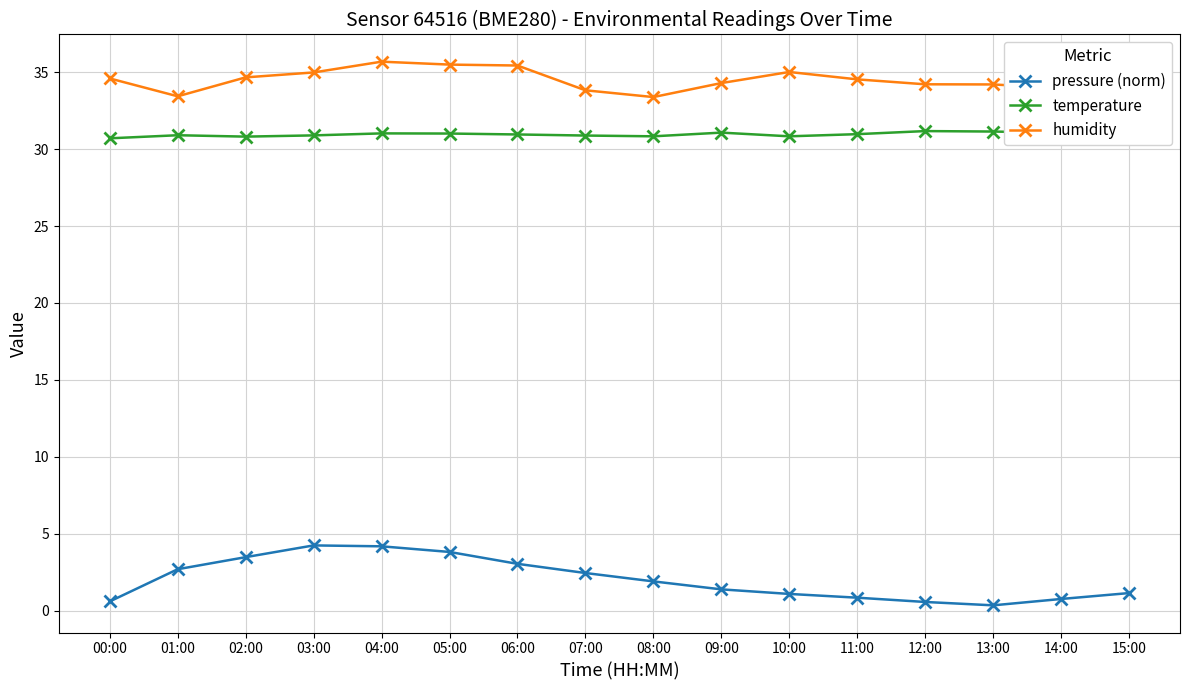

Which series has the widest spread of values?

pressure (norm)